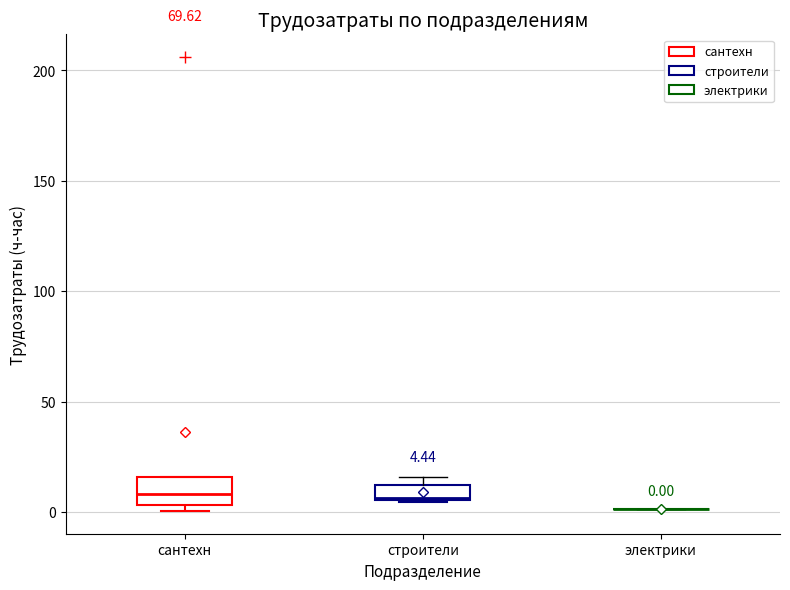

Which box is the tallest, from its lower edge to its upper edge?

сантехн